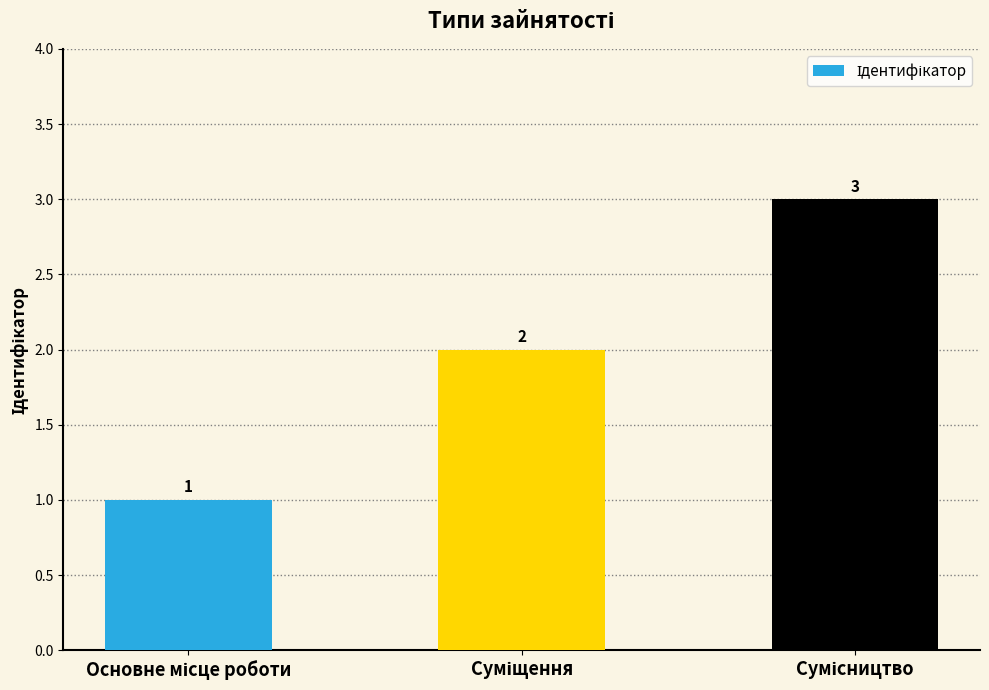

What is the sum of all values?

6